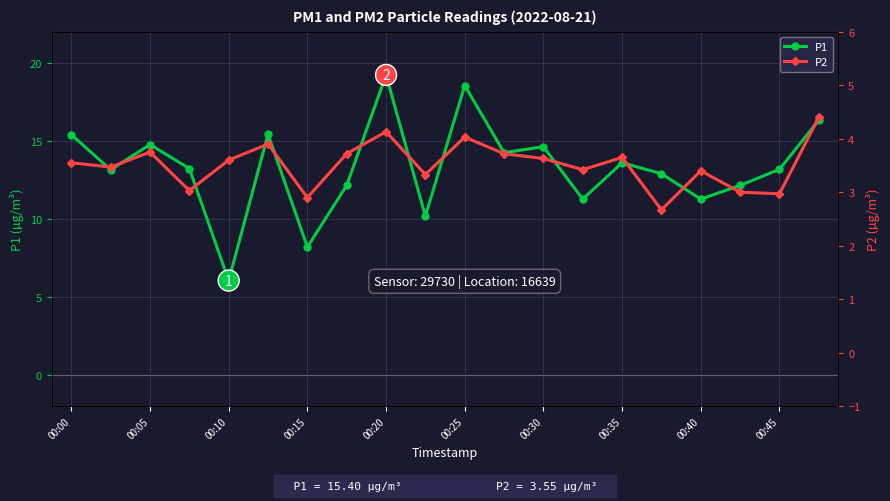

What is the difference between the highest and lowest values at 19?

11.9